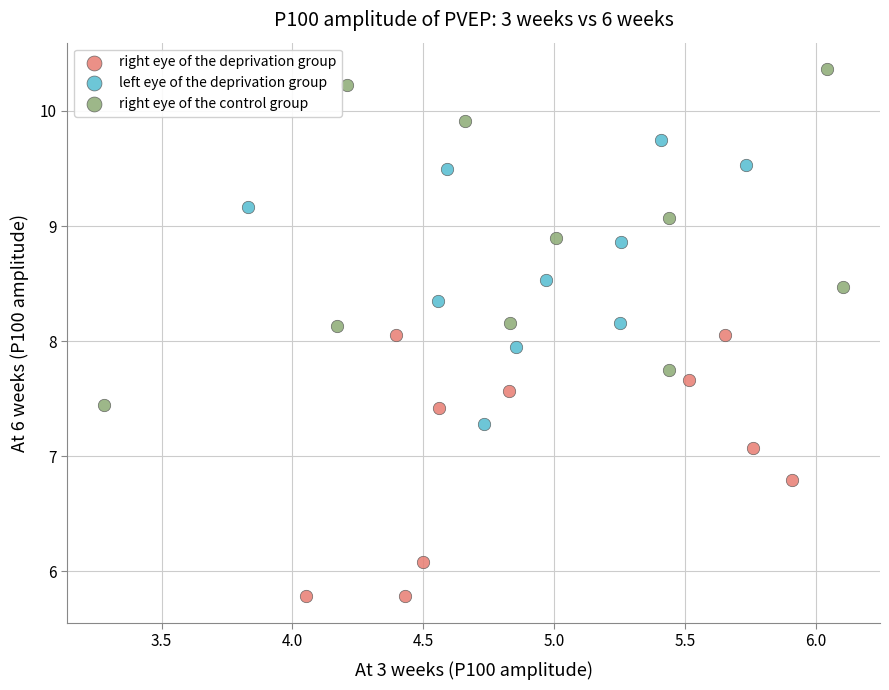

Which series contains the highest Y value?

right eye of the control group